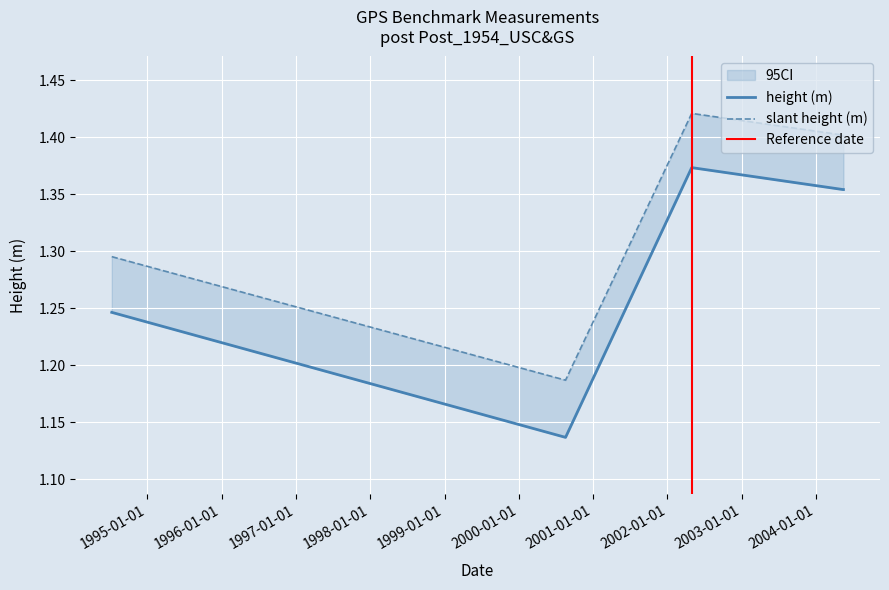

True or false: height (m) and slant height (m) intersect in this chart.

False